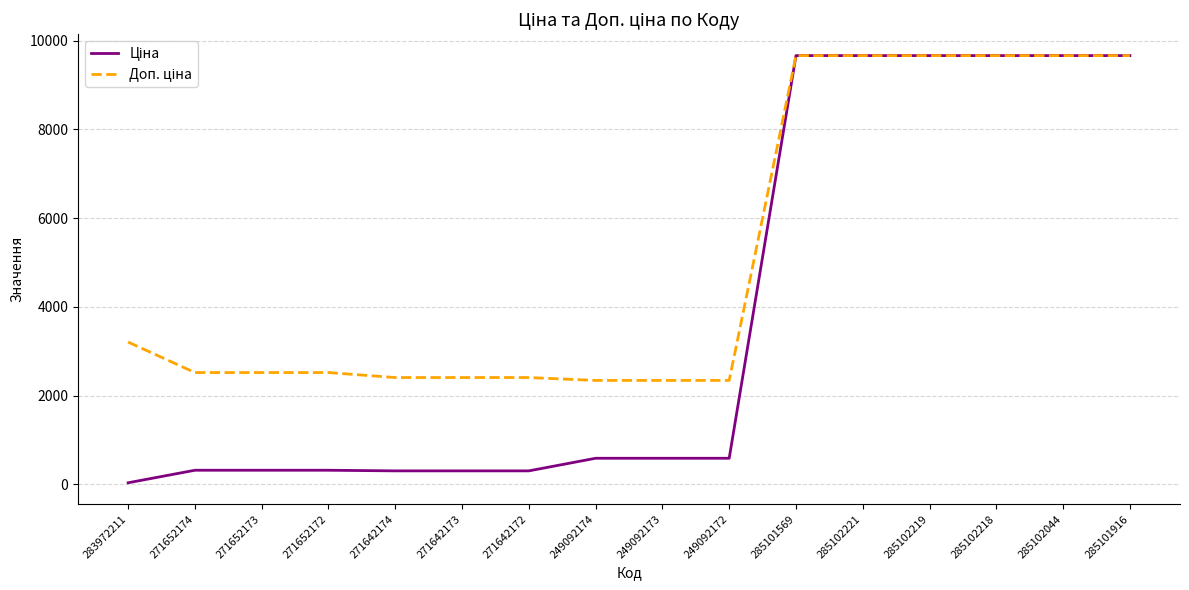

Which category has the lowest value across all series?

283972211